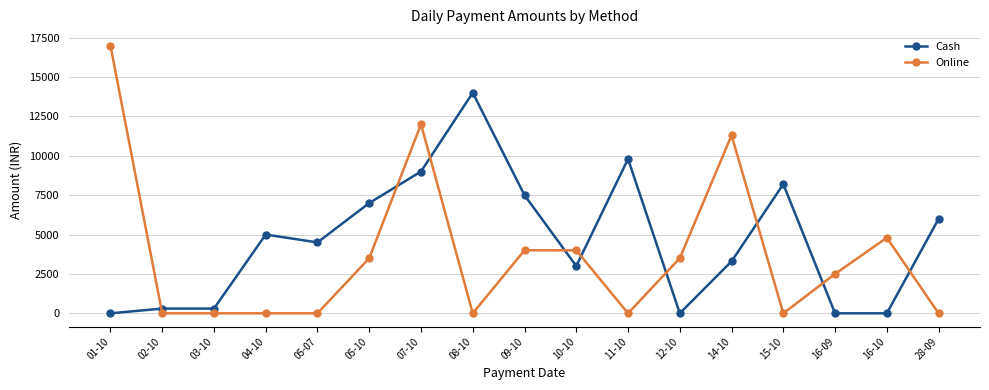

How many data points does each series have?

17